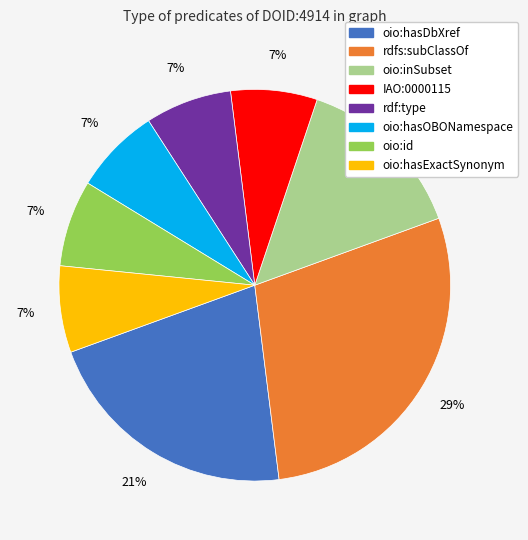

Is it true that oio:inSubset is 14% of the pie?

True